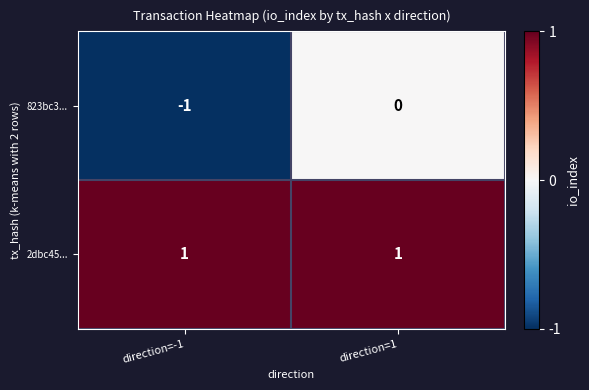

Rank the series by their average value, from lowest to highest.

823bc3..., 2dbc45...